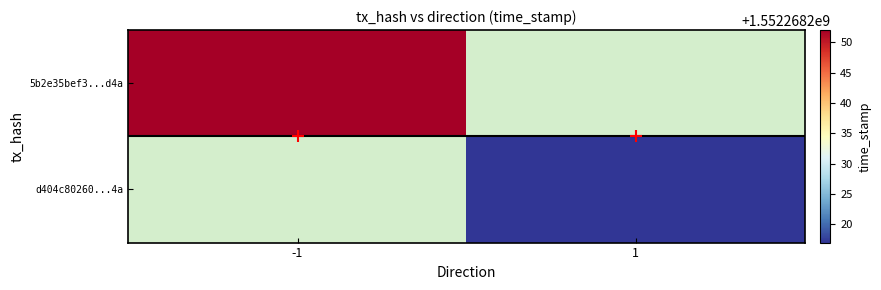

Which series changed the most between direction and time_stamp?

5b2e35bef3ed928d17297a7ffb6dc0c74ba8d4a